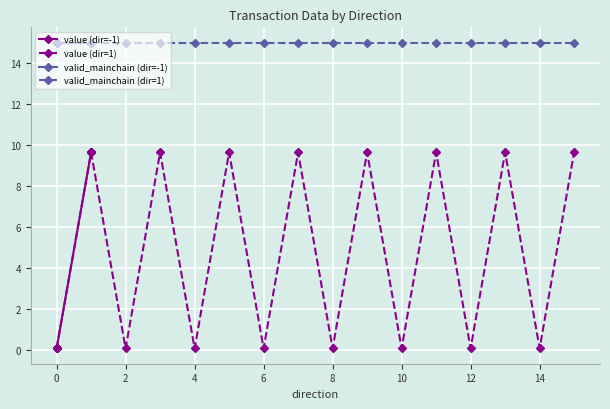

What are all the series names shown in the legend?

value (dir=-1), value (dir=1), valid_mainchain (dir=-1), valid_mainchain (dir=1)